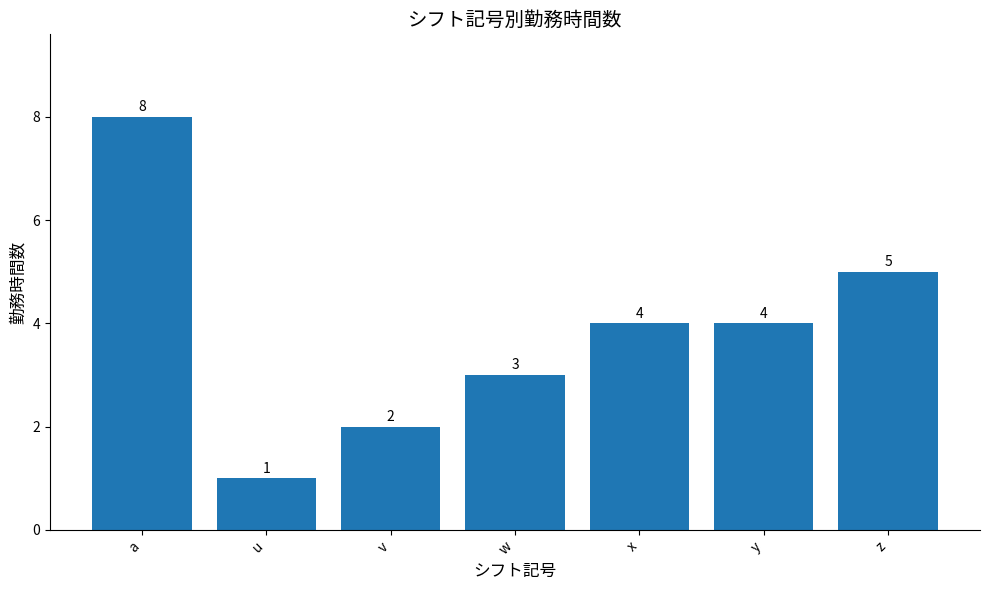

Where does the data first go above 4?

a